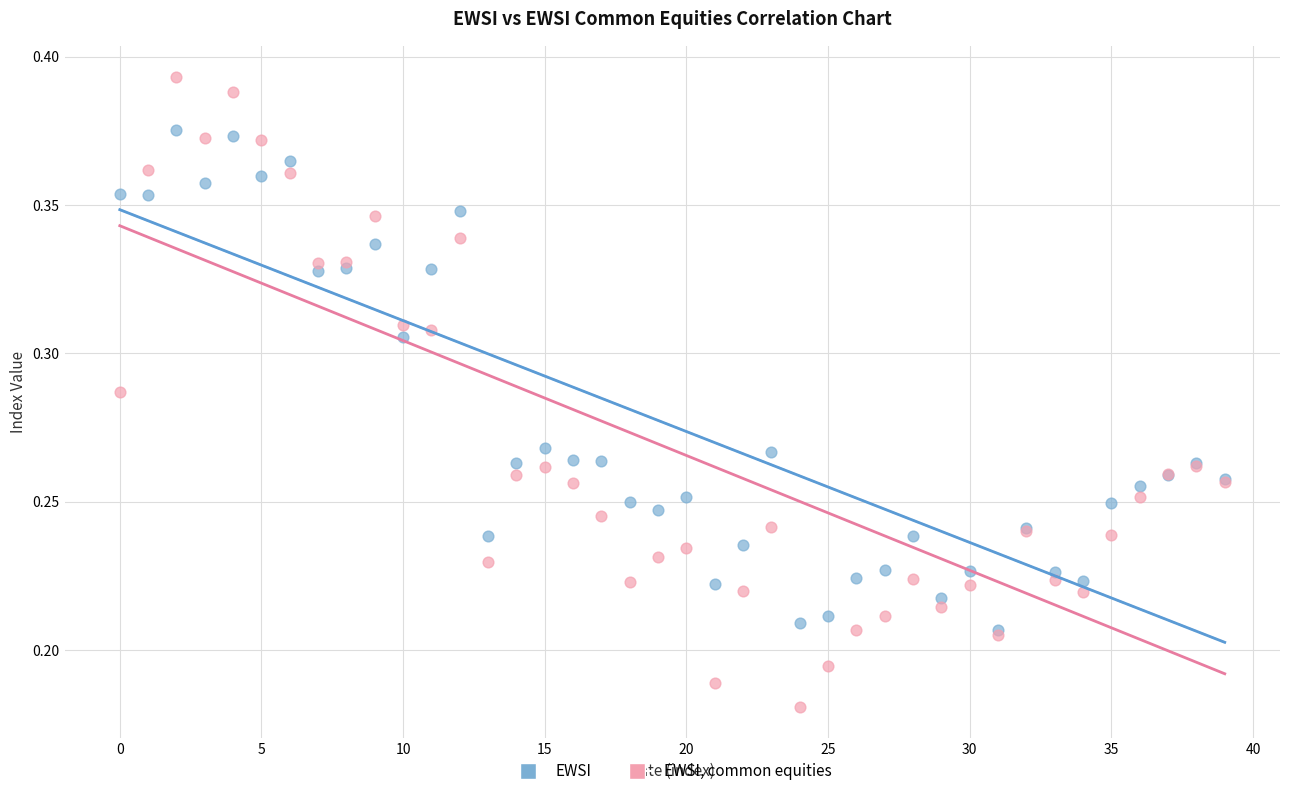

Which series has the widest spread of Y values?

EWSI, common equities